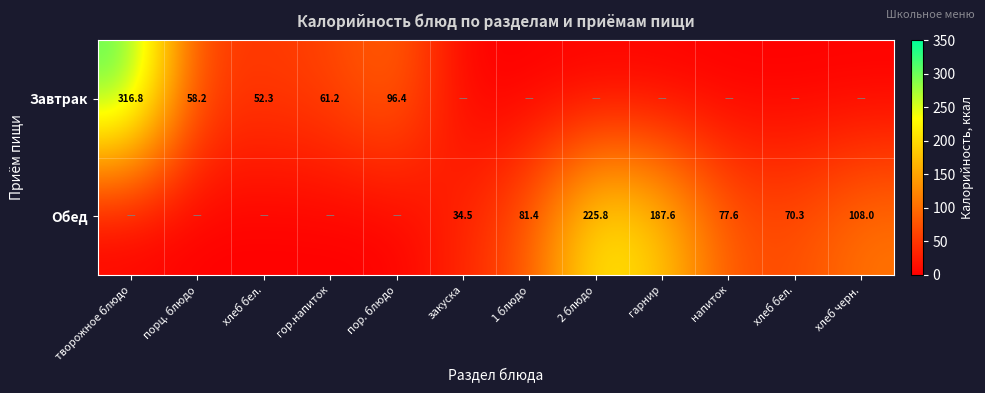

How many categories are shown in the chart?

12